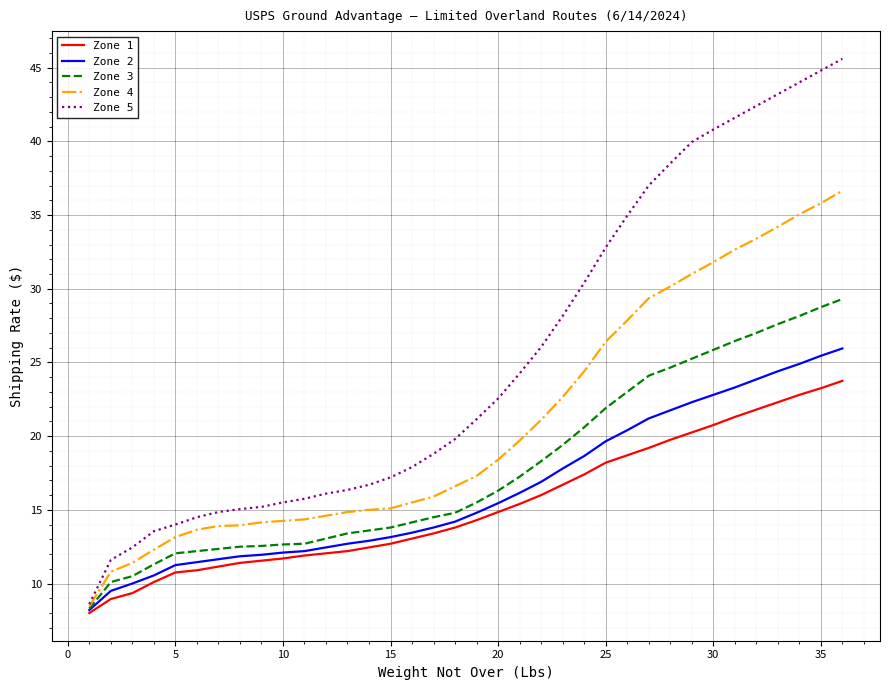

How many values in the Zone 3 series exceed 15?

18